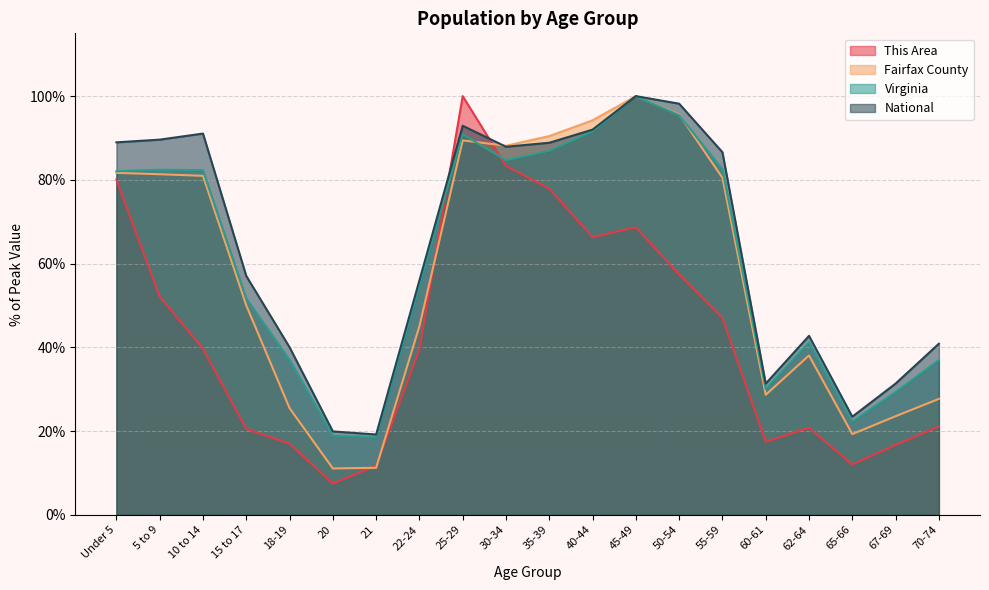

At which category does the chart reach its minimum across all series?

20